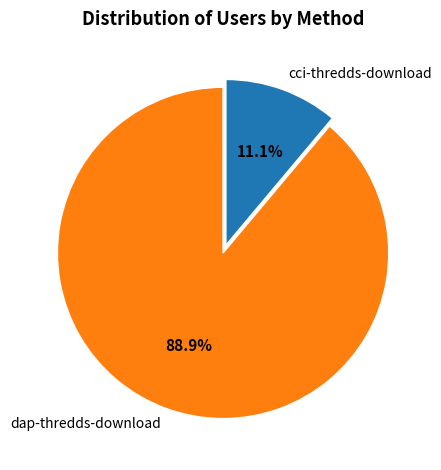

True or false: cci-thredds-download accounts for 1% of the total.

False